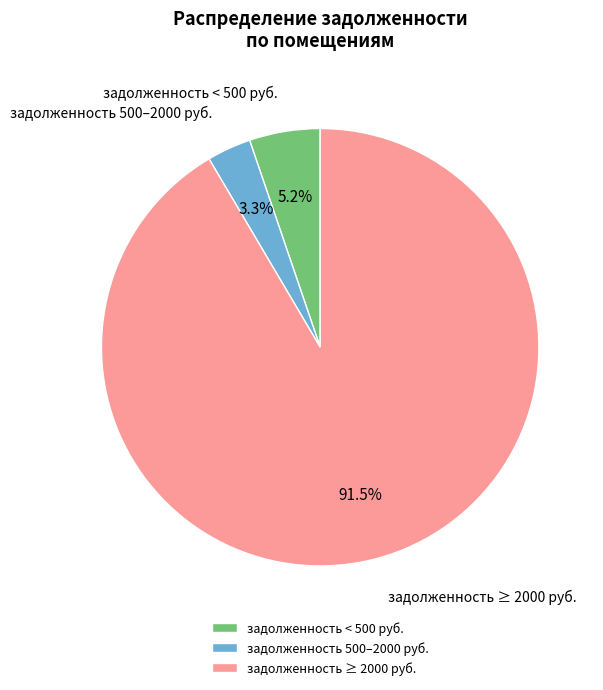

Between задолженность < 500 руб. and задолженность 500–2000 руб., which is larger?

задолженность < 500 руб.